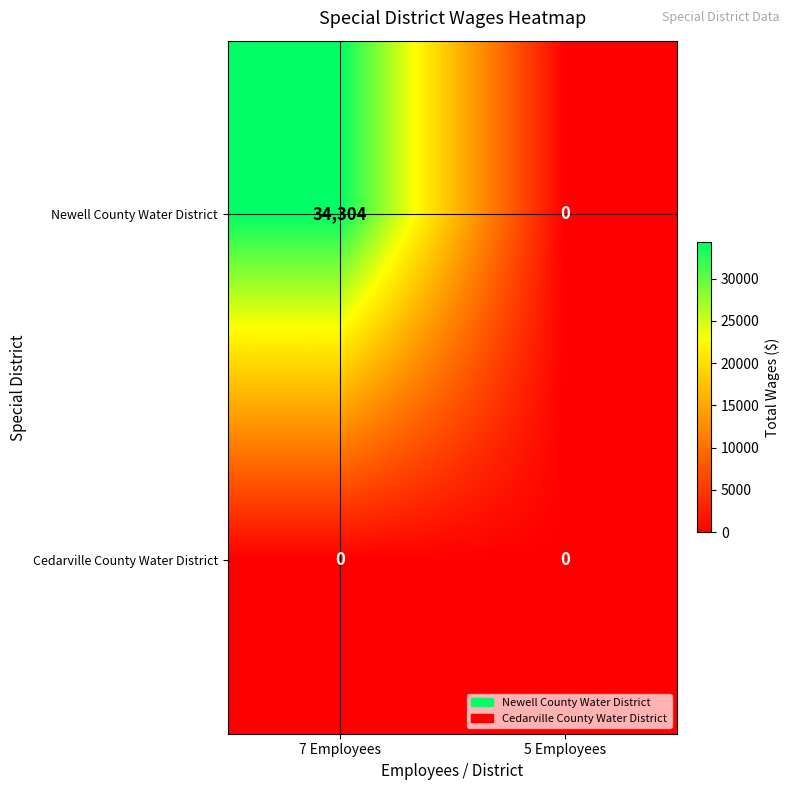

At 7 Employees, list the series in order from largest to smallest.

Newell County Water District, Cedarville County Water District